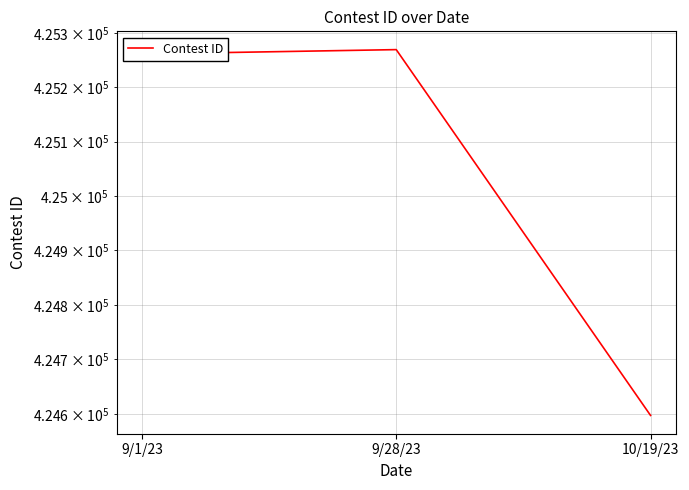

What is the label of the 3rd point from the left?

10/19/23